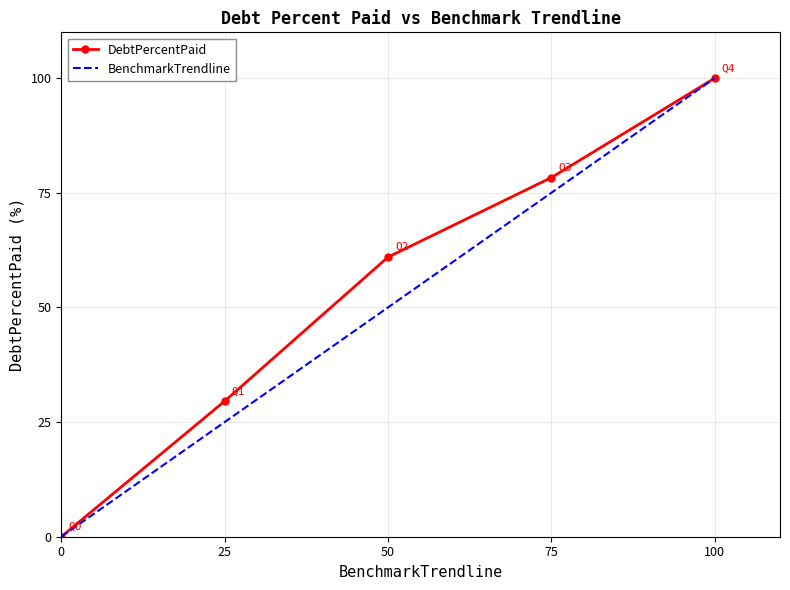

Is the value of BenchmarkTrendline at 25 greater than the value of DebtPercentPaid at 75?

No